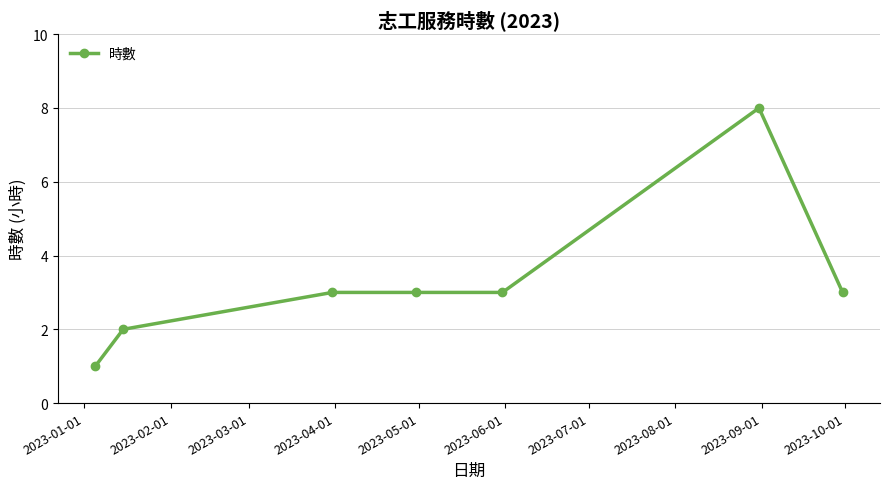

What is the sum of all values?

23